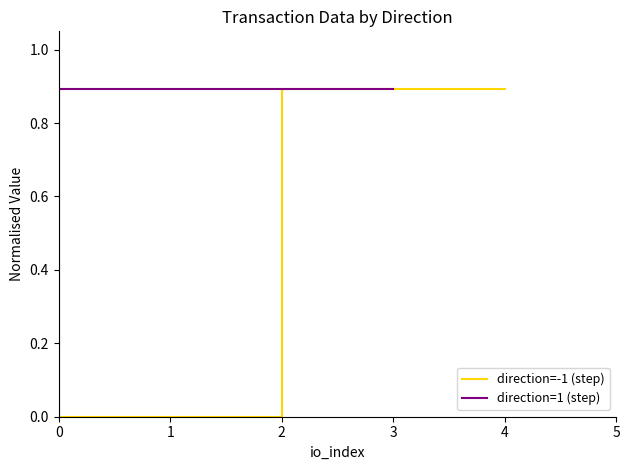

Which series has the largest total across all categories?

direction=-1 (step)